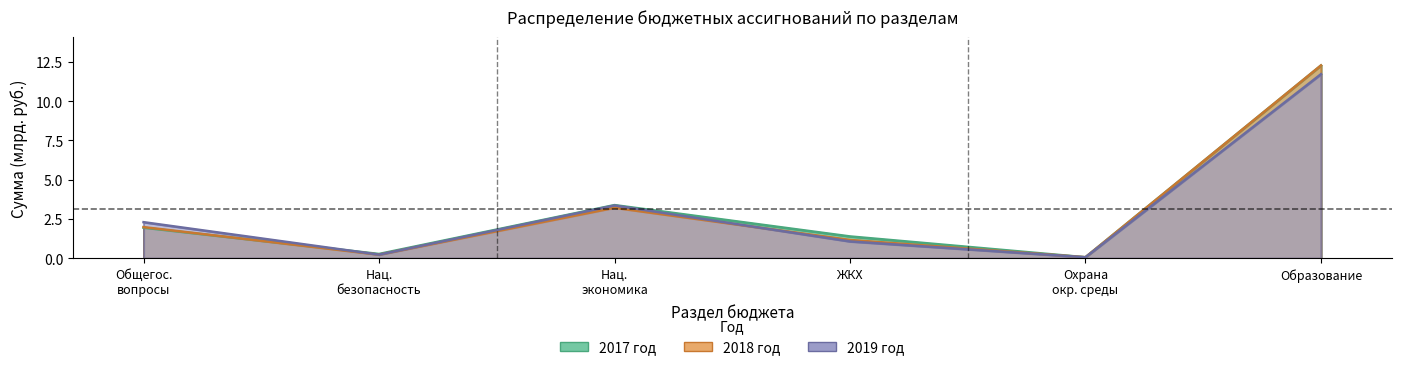

At Охрана окр. среды, list the series in order from smallest to largest.

2017 год, 2018 год, 2019 год